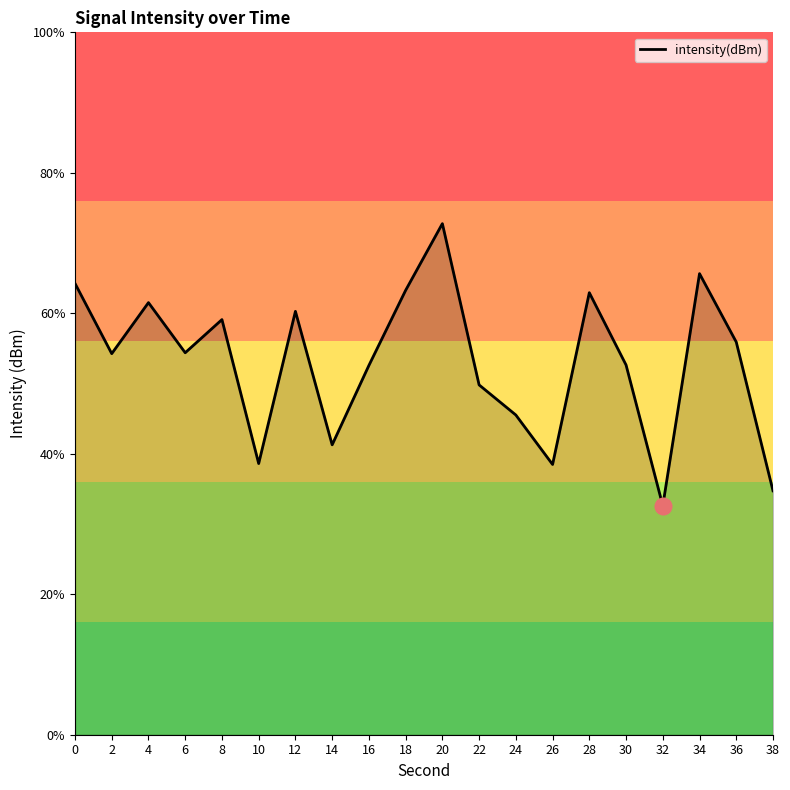

What is the average value?

-126.7